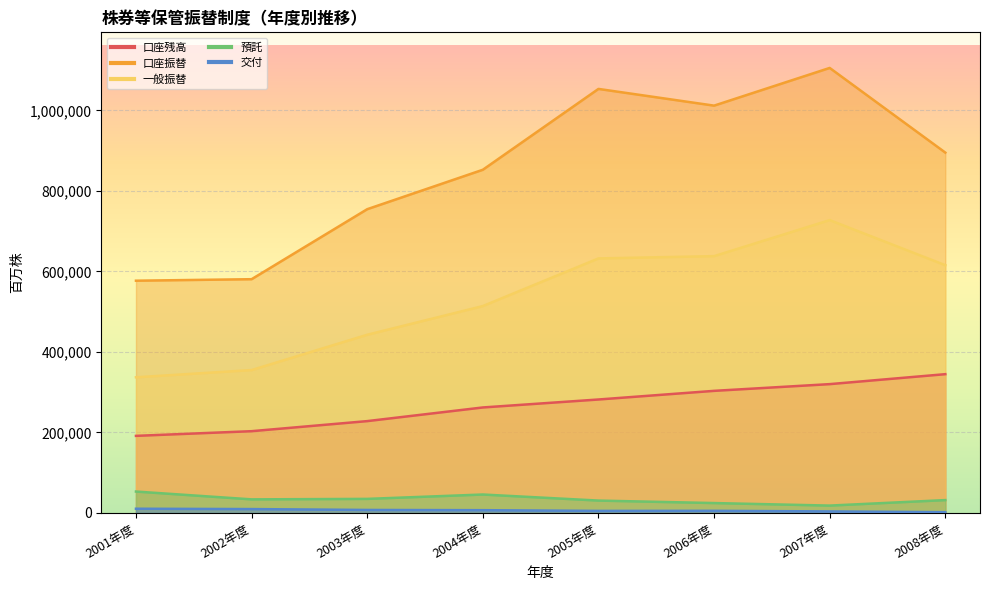

What is the average value of the 口座残高 series?

266912